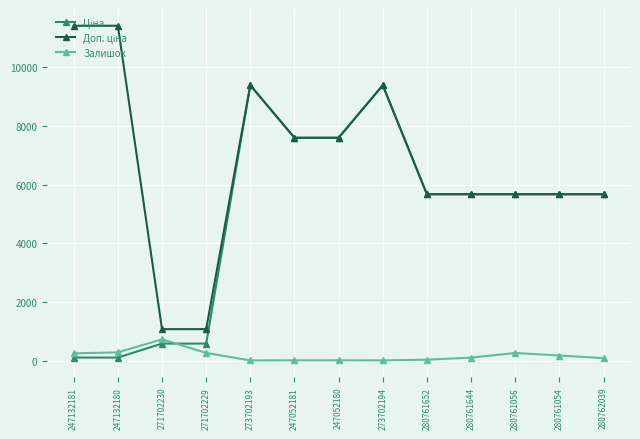

Is this an area chart (filled region under the line)?

No